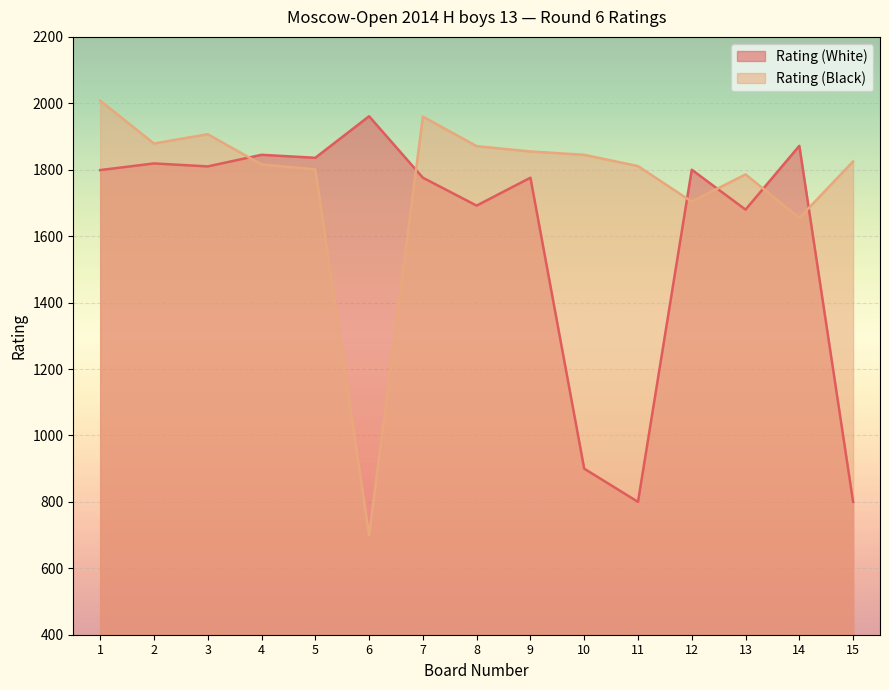

Which has a higher value, 10 or 12?

12